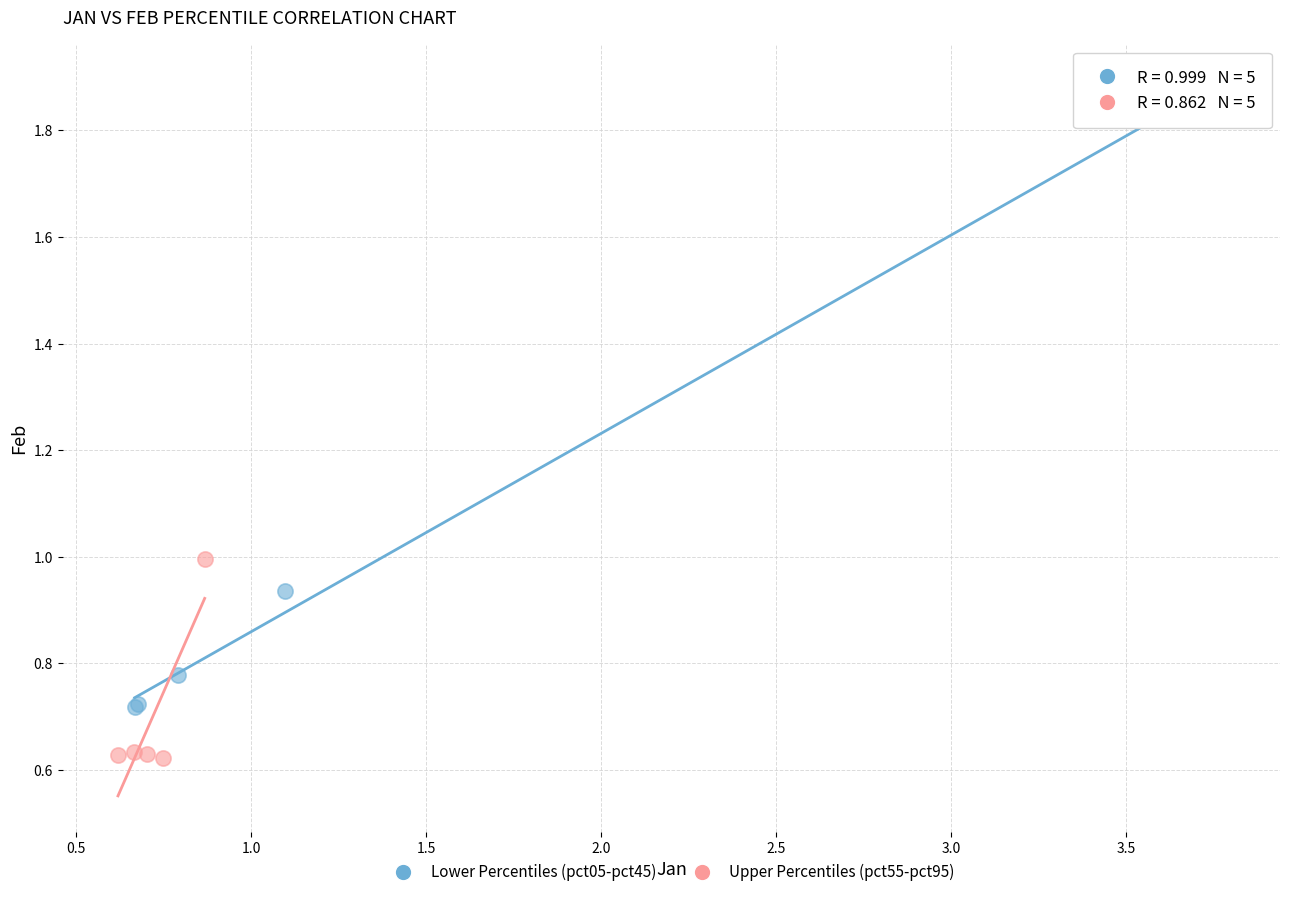

Which series reaches the maximum Y coordinate?

Lower Percentiles (pct05-pct45)